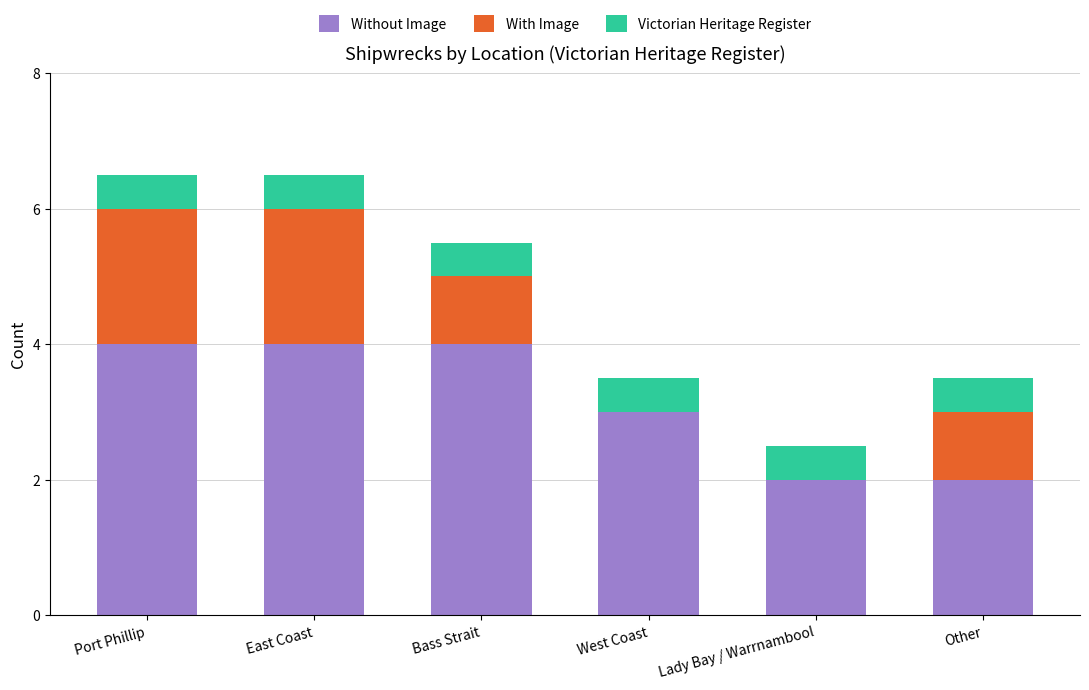

Are the bars horizontal?

No